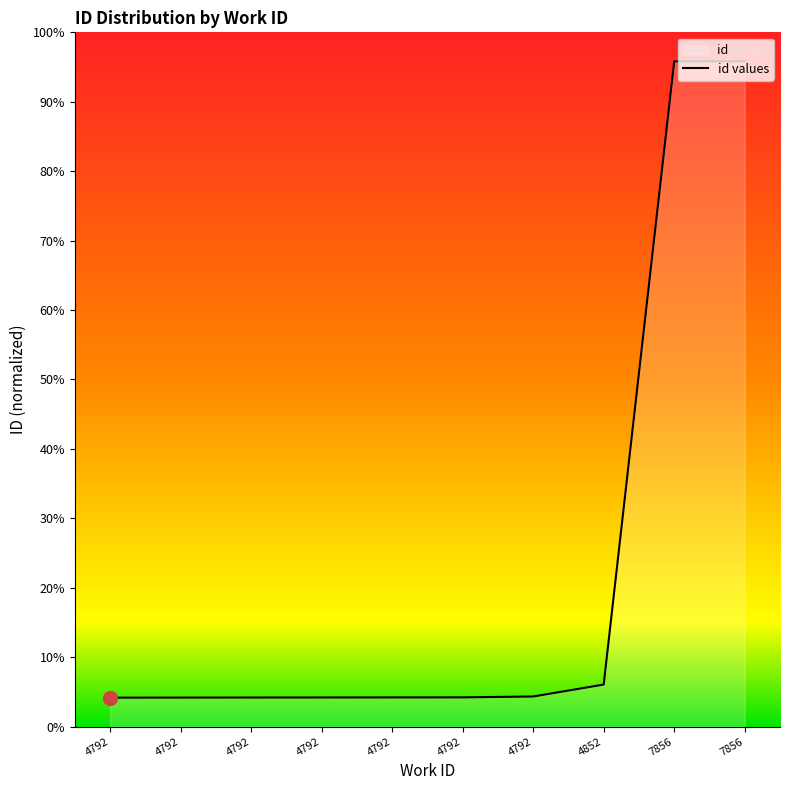

How many lines are shown in the chart?

1